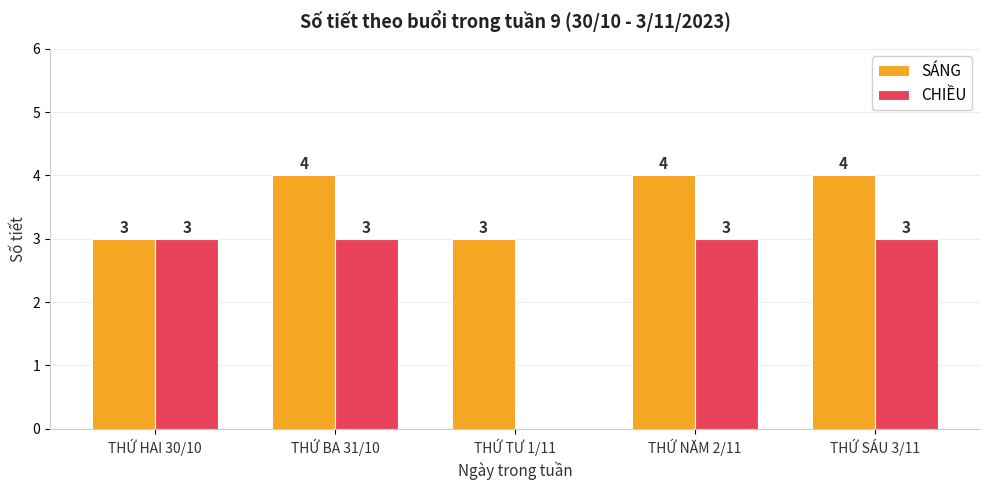

Which series has the largest total across all categories?

SÁNG